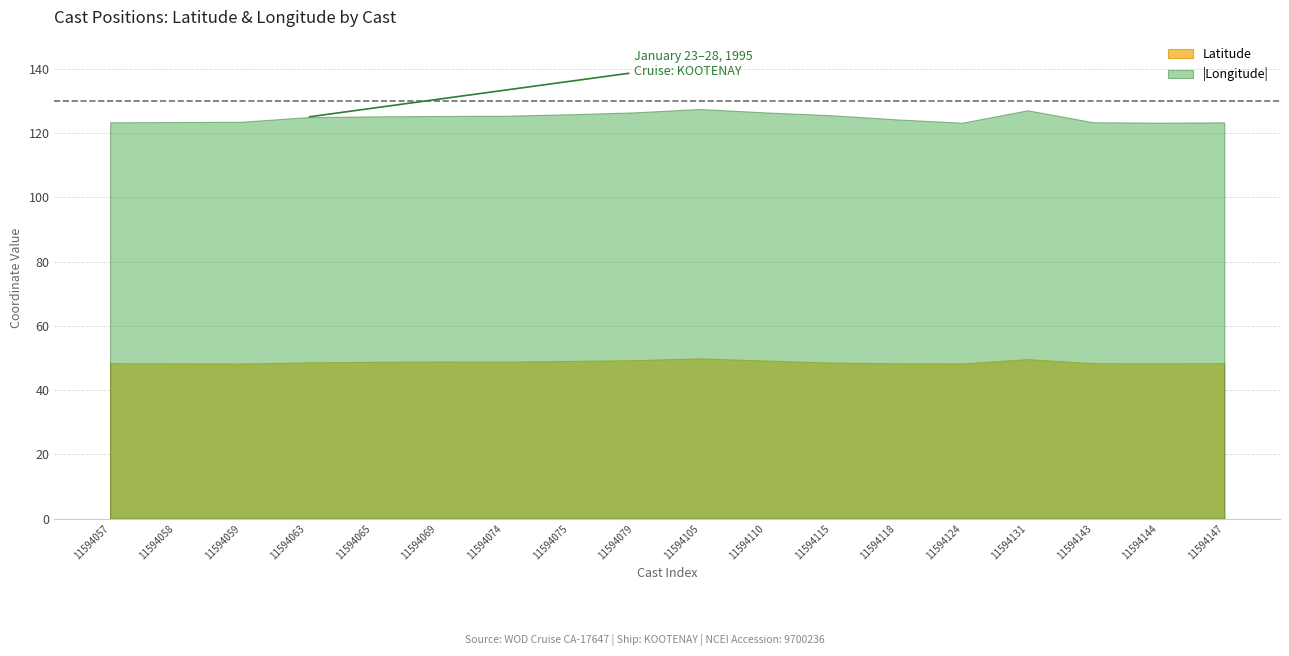

What is the value of the Longitude point at the 5th from the left?

-125.2